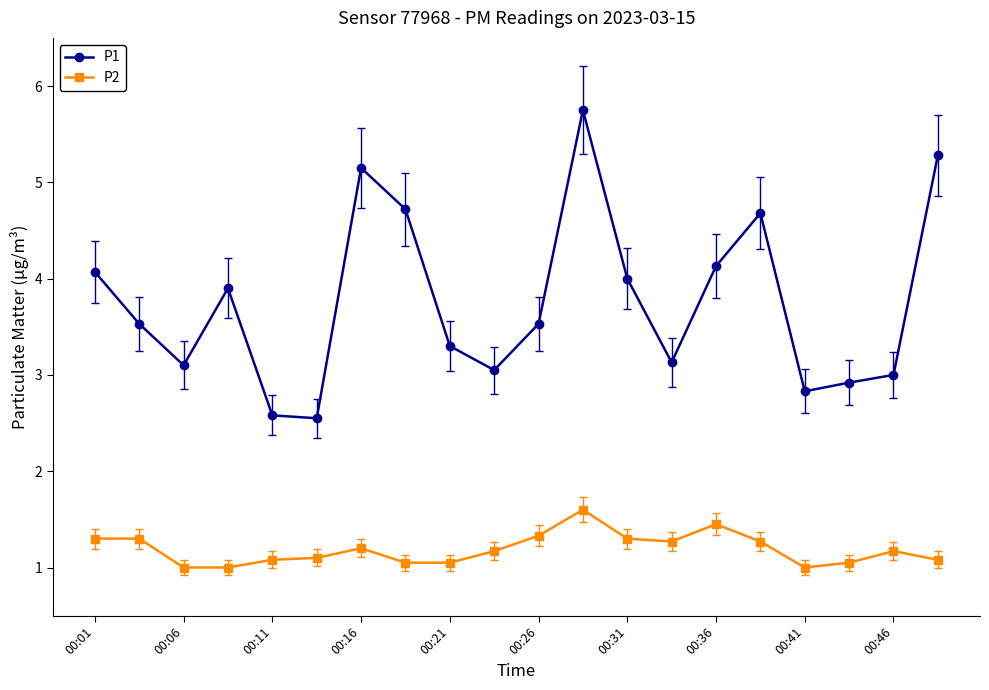

What is the sum of all P2 values?

23.8